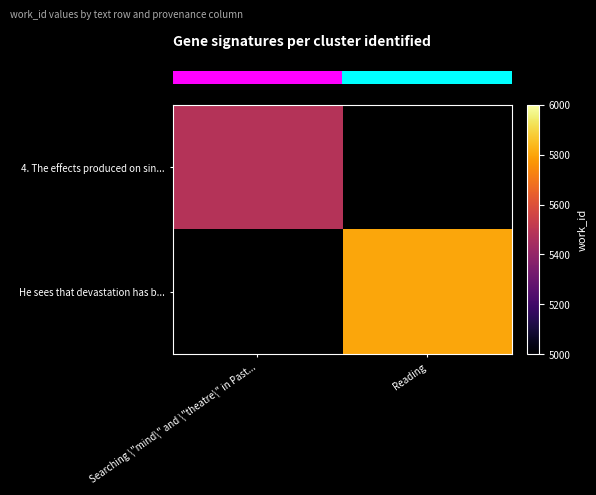

How many series are shown in this chart?

2